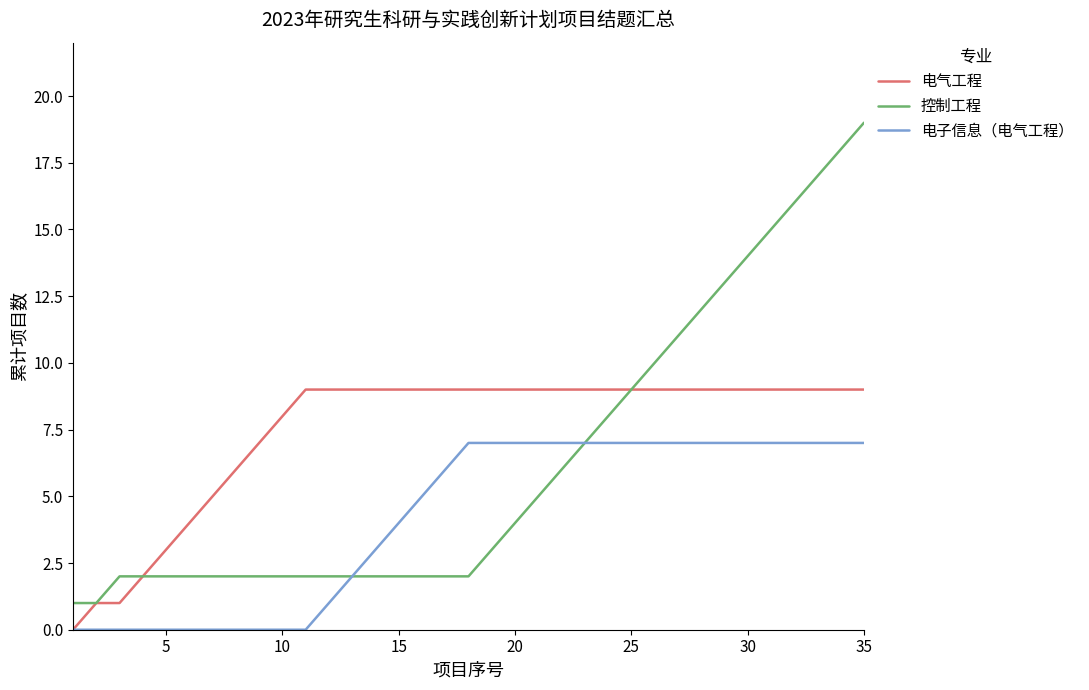

List the series in order of their peak value, lowest first.

电子信息（电气工程）, 电气工程, 控制工程